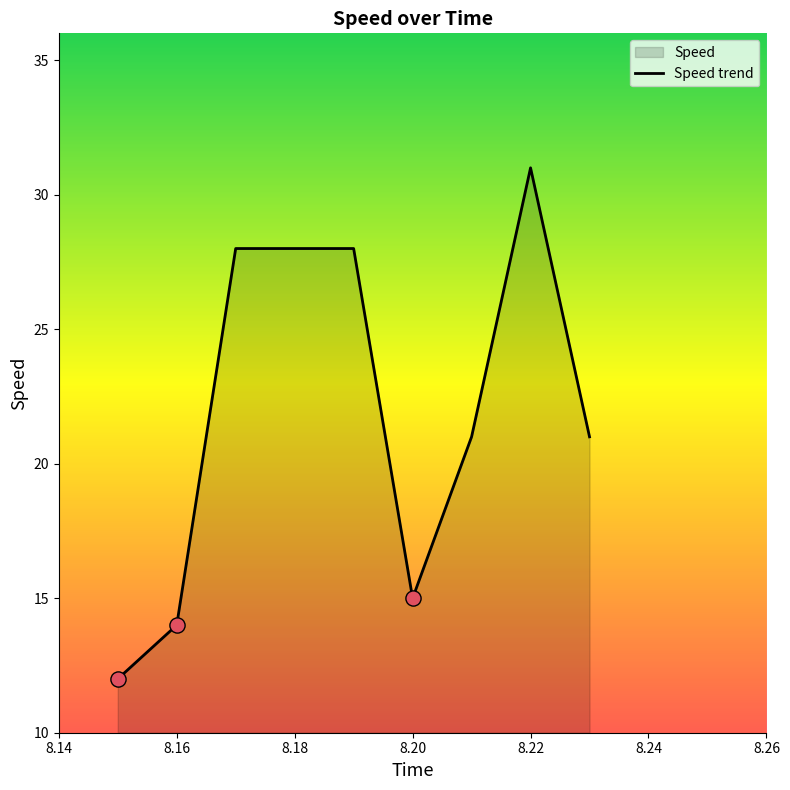

Which has a higher value, 8.22 or 8.16?

8.22